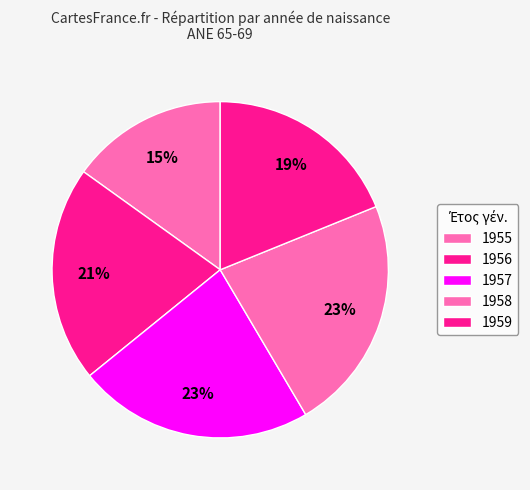

Which category has the smallest portion of the pie?

1955